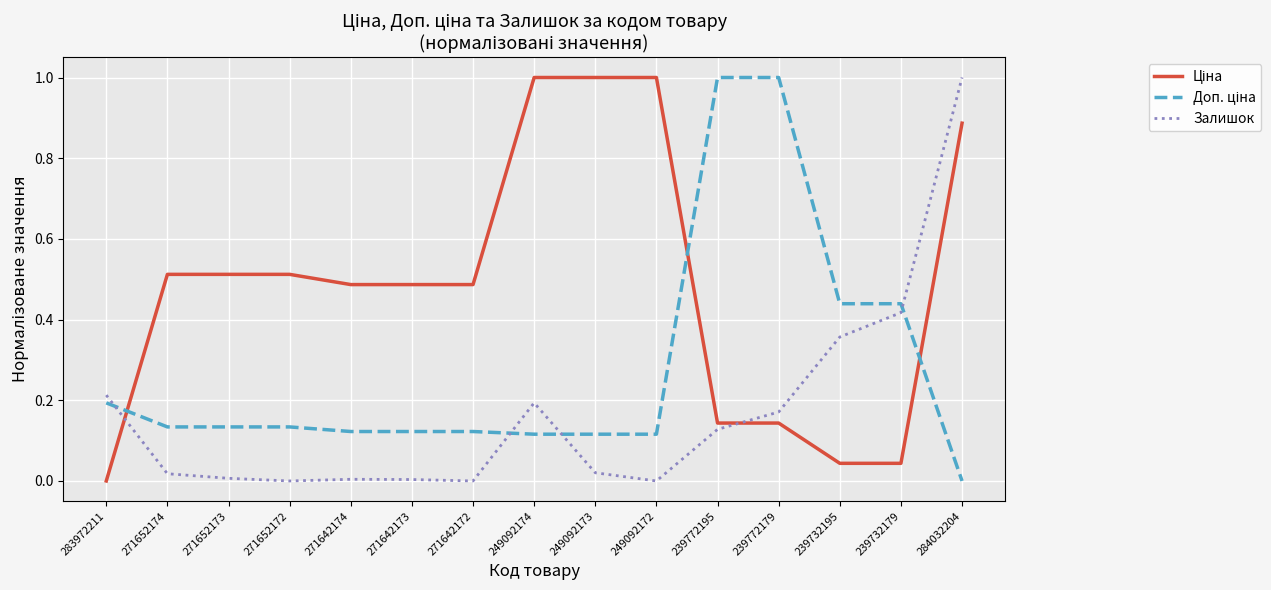

Is it true that Залишок equals 0.0 at 271652172?

True